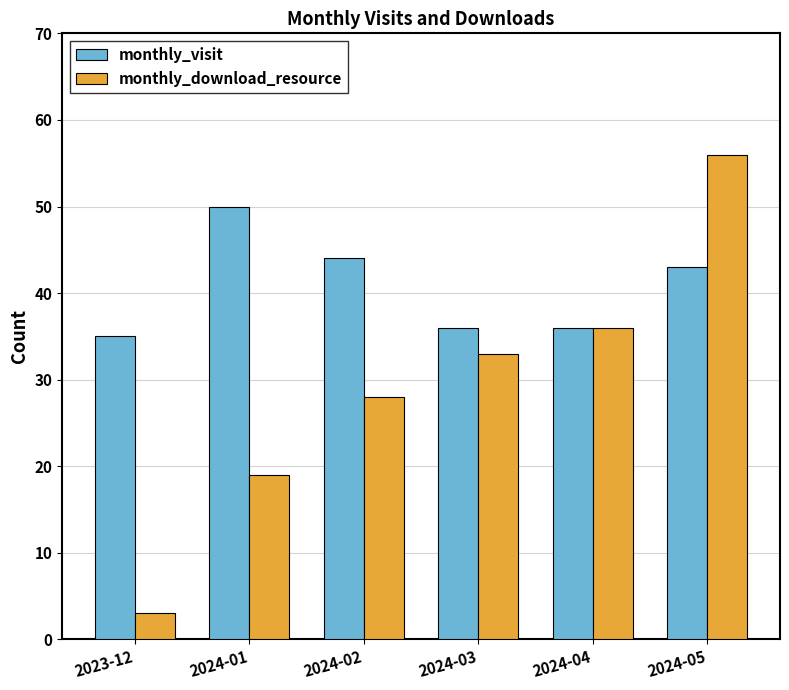

Reading left to right, what are all the values shown in this chart?

monthly_visit: 35	50	44	36	36	43
monthly_download_resource: 3	19	28	33	36	56